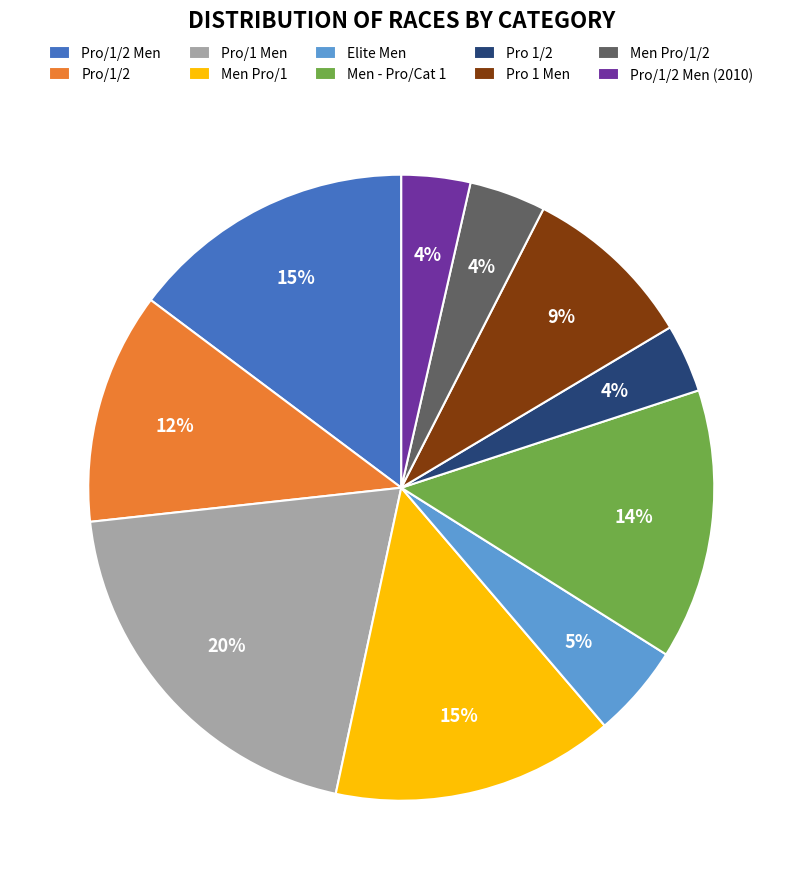

Which slice is the largest?

Pro/1 Men